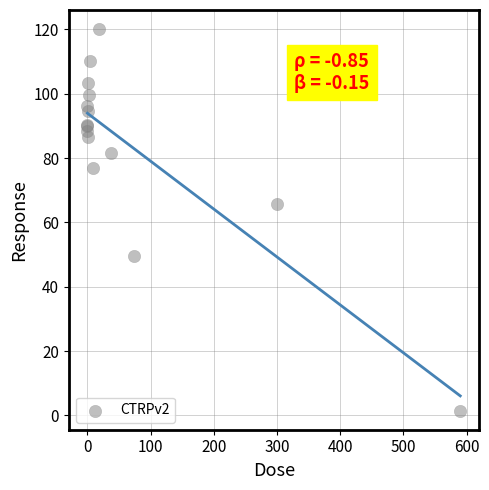

What Y value in the scatter plot is closest to 60?

65.8